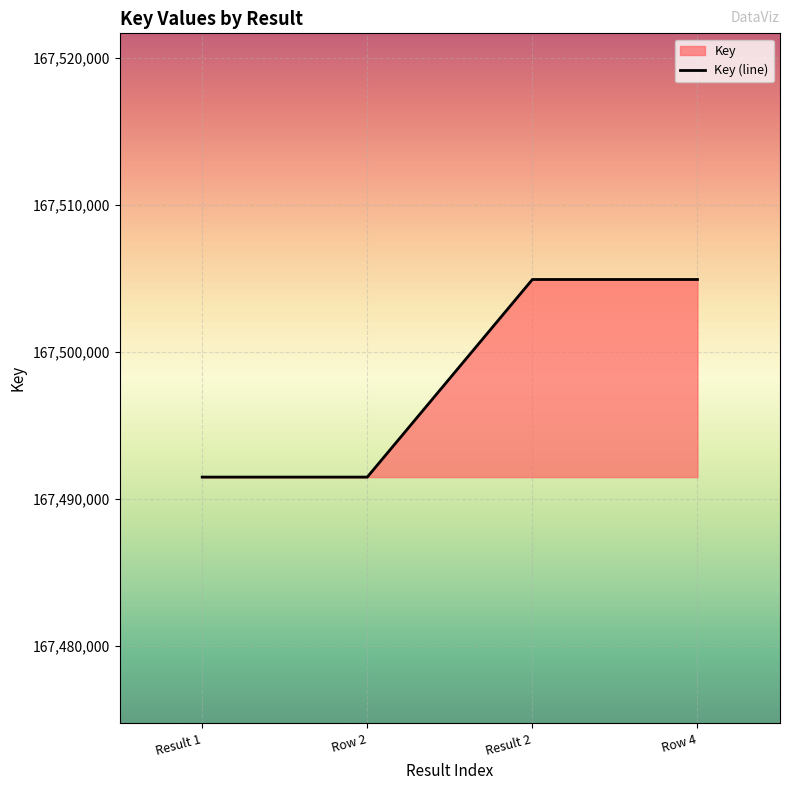

Is it true that the value at Result 1 is 167491489?

True